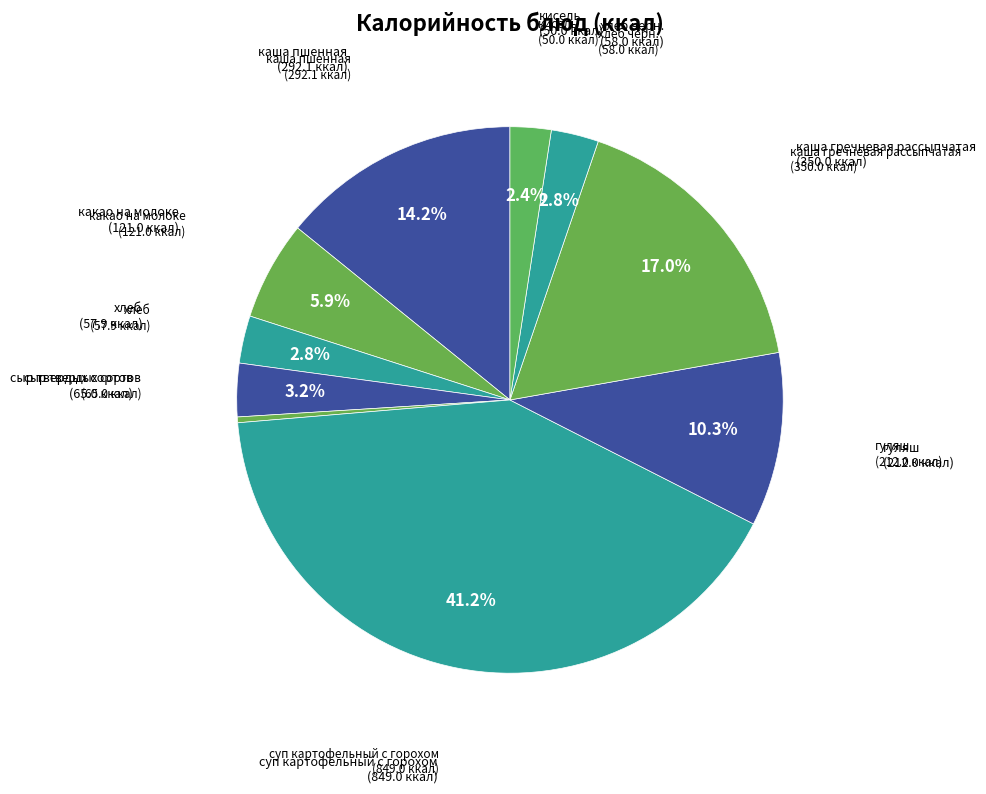

Which slice is the largest?

суп картофельный с горохом